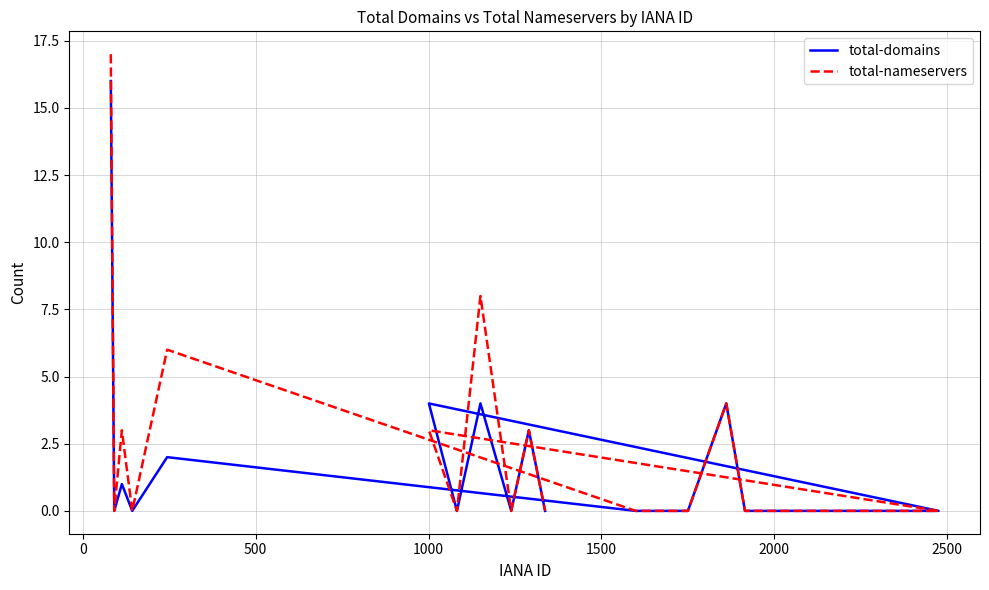

The total-nameservers series shows 11 at 16. True or false?

False